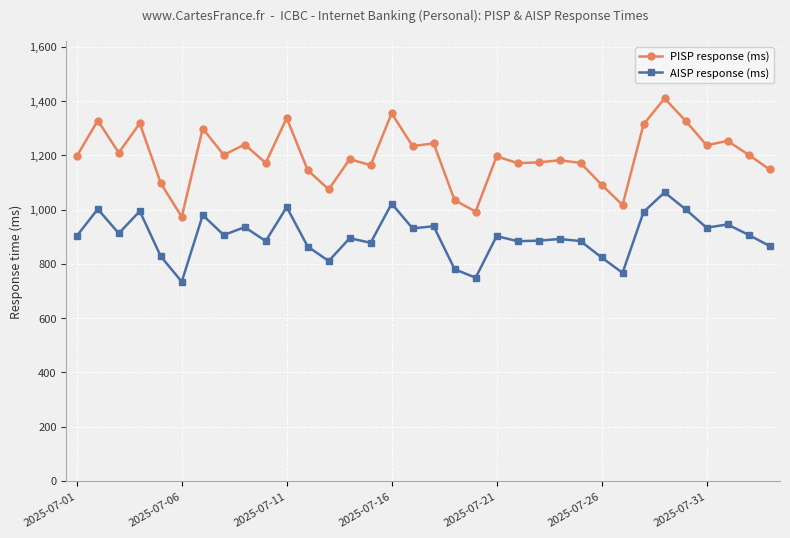

What is the maximum value shown in the chart?

1409.6